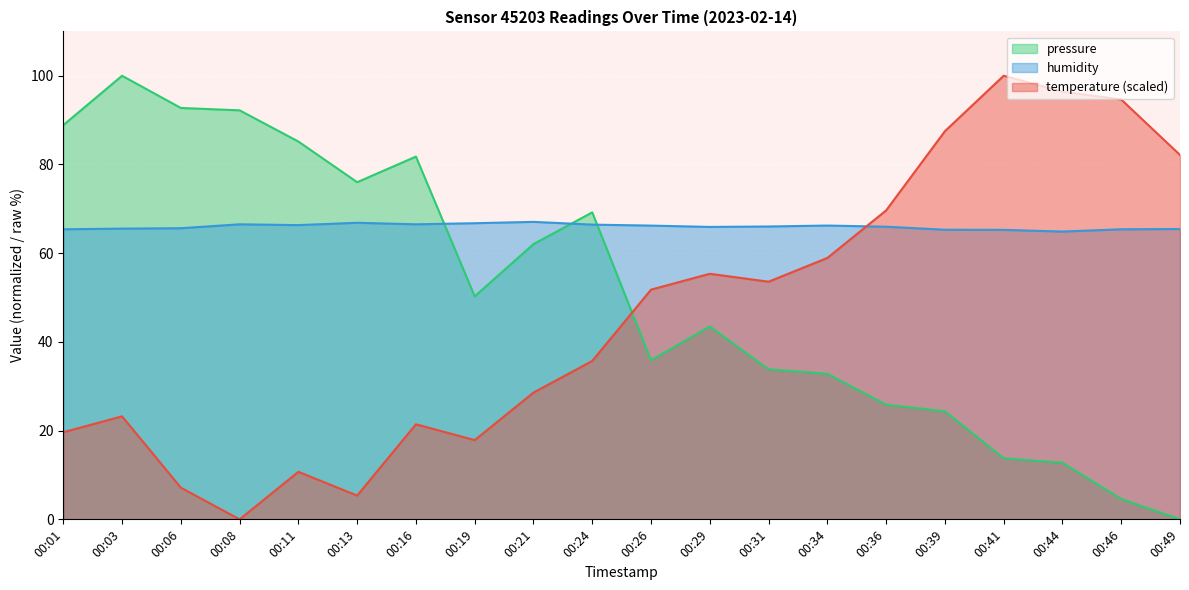

How many series are shown in this chart?

3